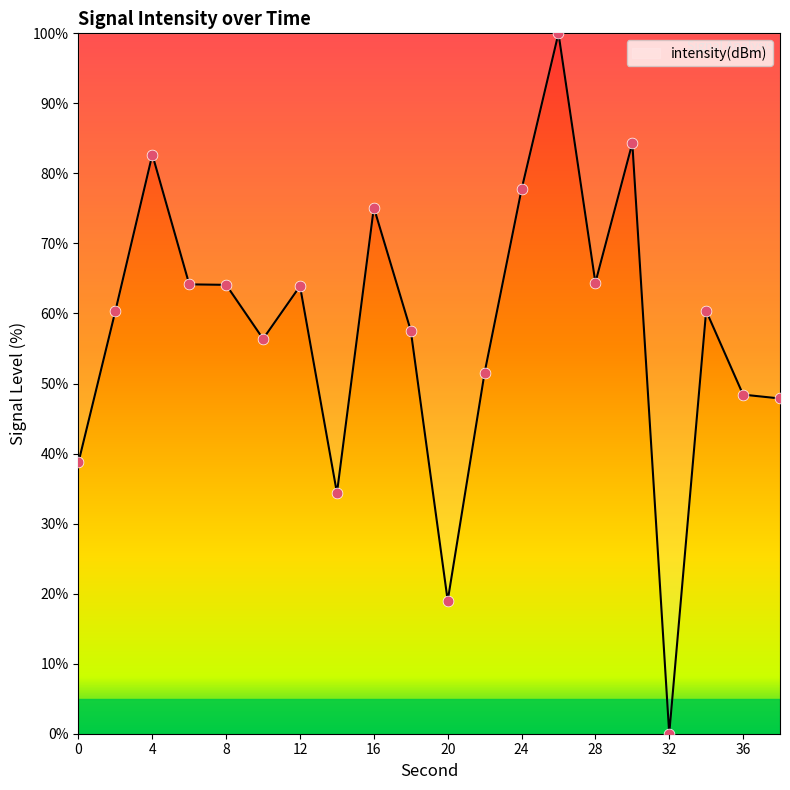

Is this an area chart (filled region under the line)?

Yes